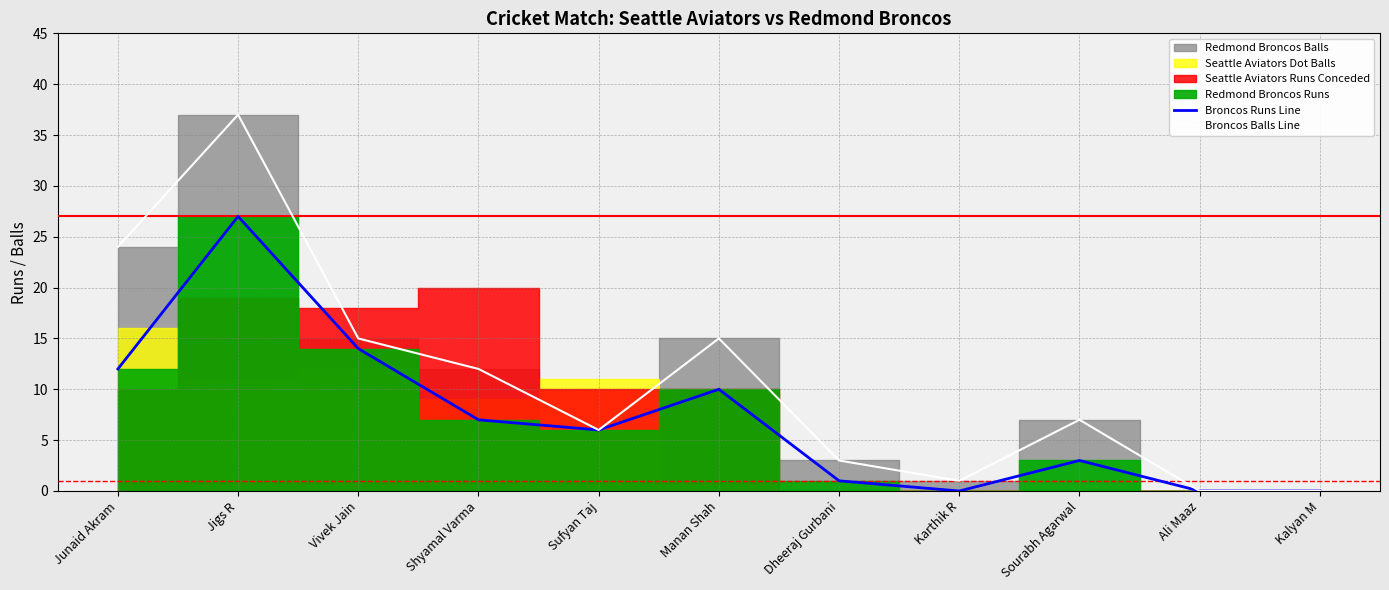

Between Dheeraj Gurbani and Kalyan M, which series saw the biggest shift?

Broncos Balls Line